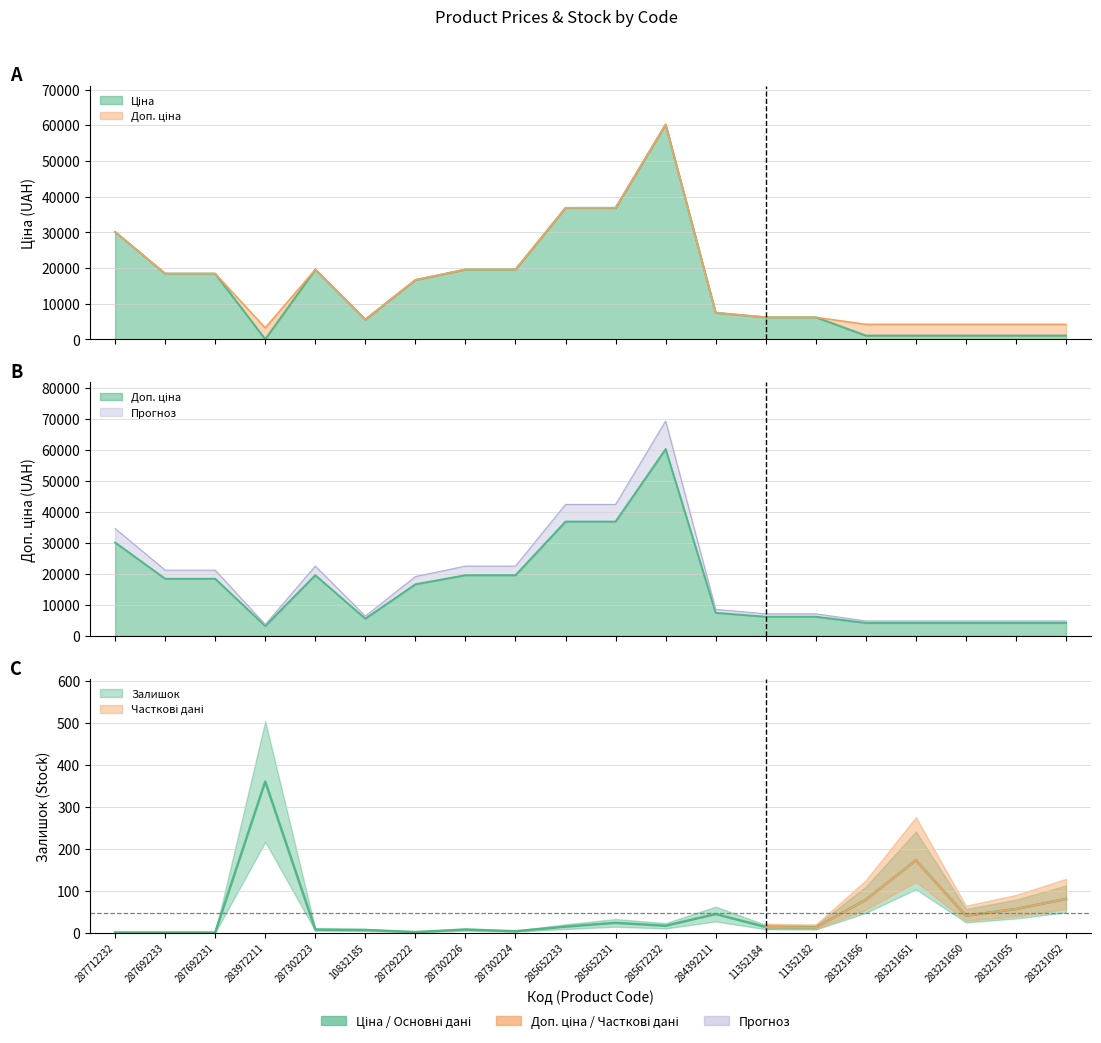

True or false: Ціна has a value of 1048.4 at 283231651.

True